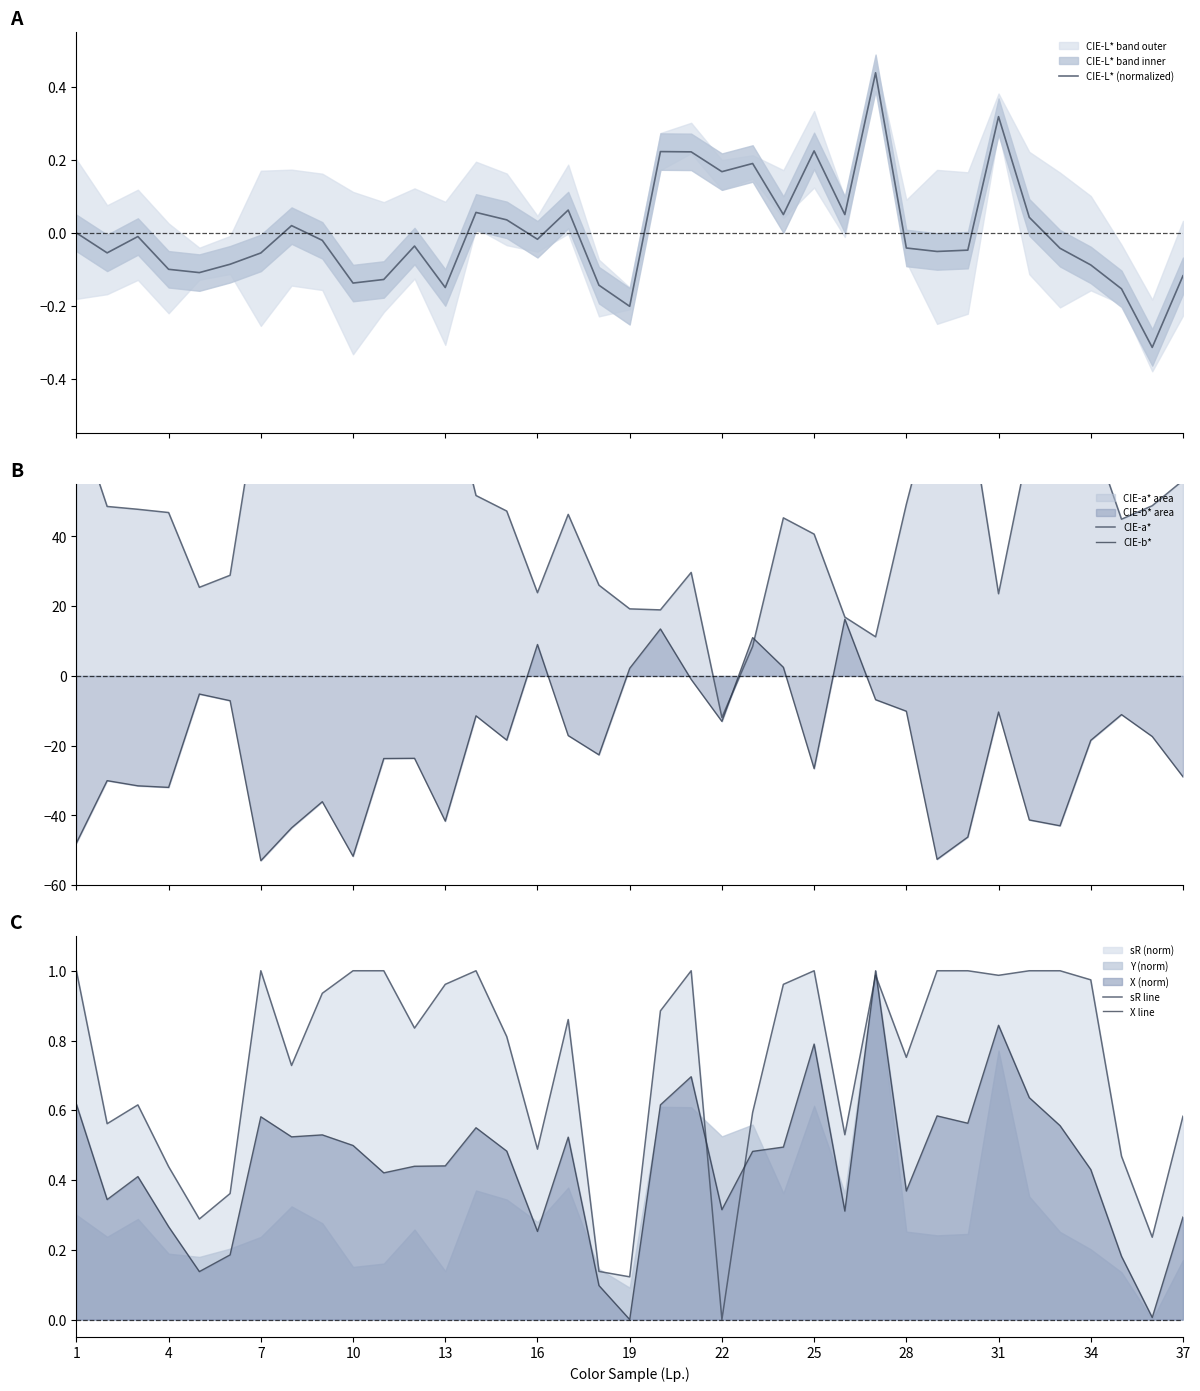

After their last crossing, which series has the higher values: sR line or X line?

sR line